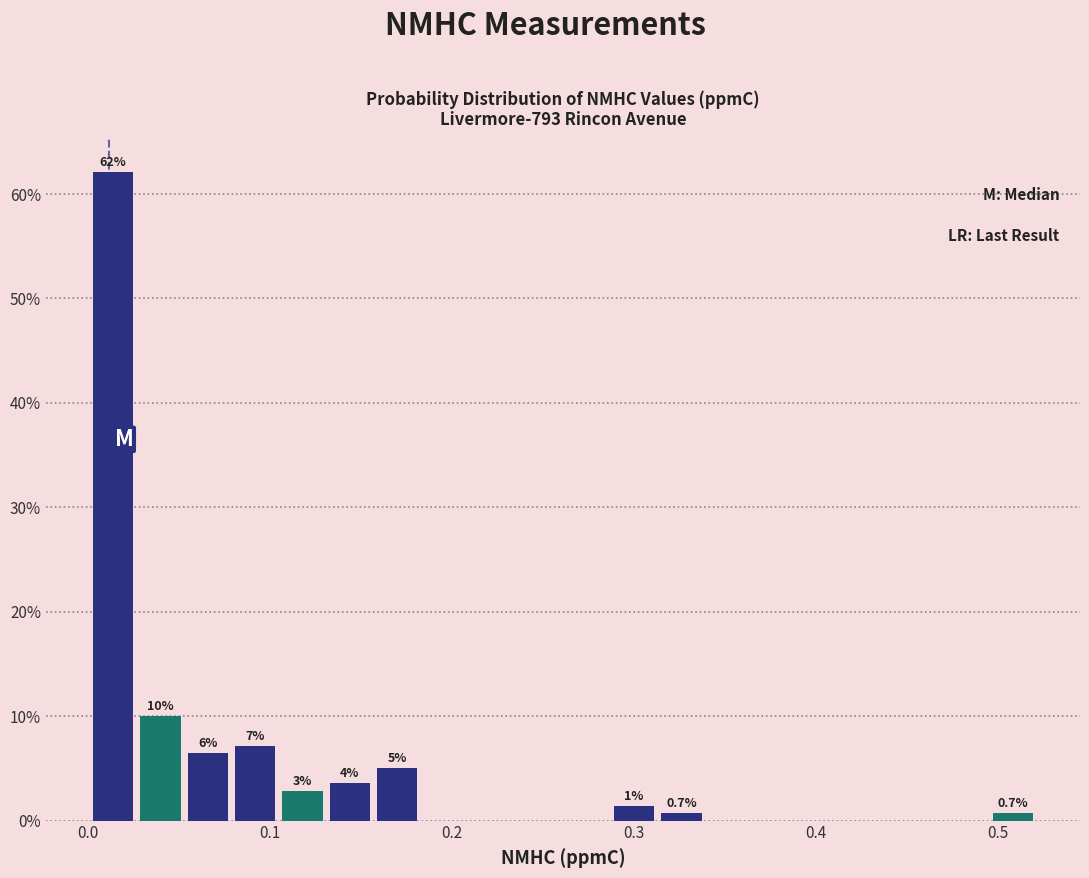

Around what value on the x-axis is the tallest bar? Give the approximate position of its centre, as read against the axis.

0.01